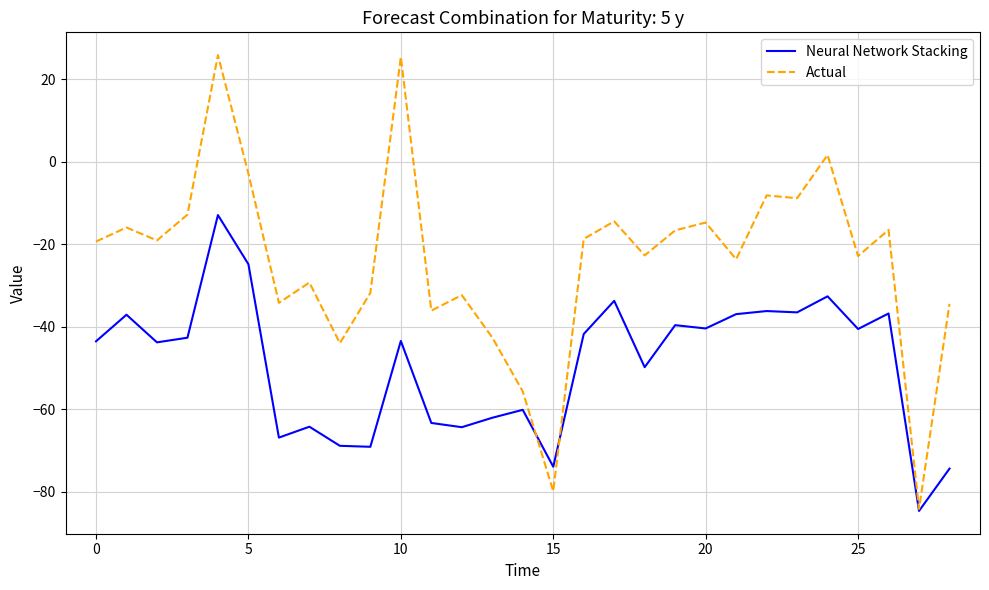

Which series has the largest range (max minus min)?

Actual